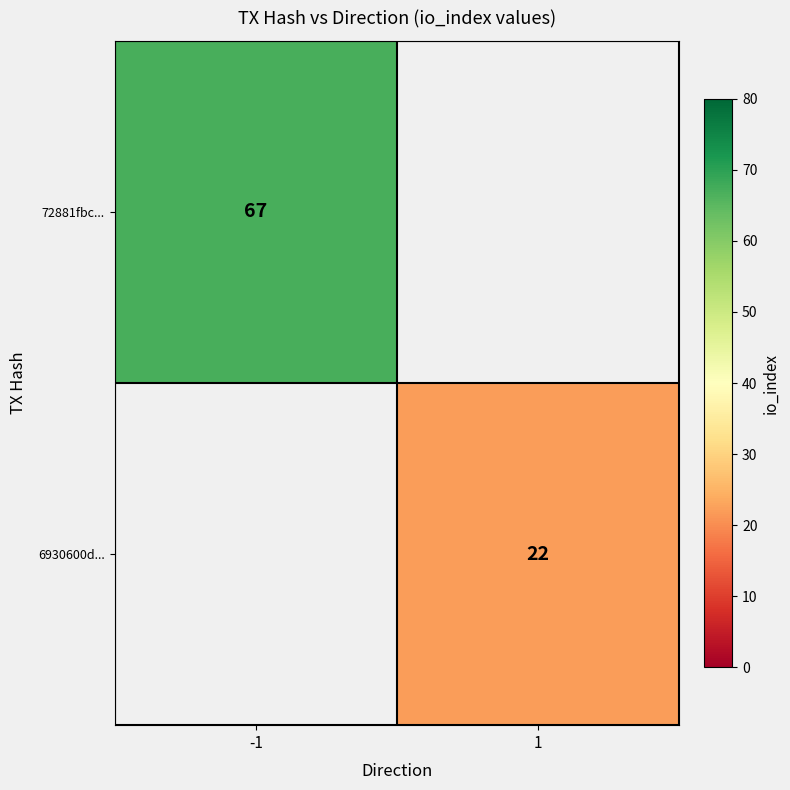

The 72881fbc... series shows 67 at -1. True or false?

True